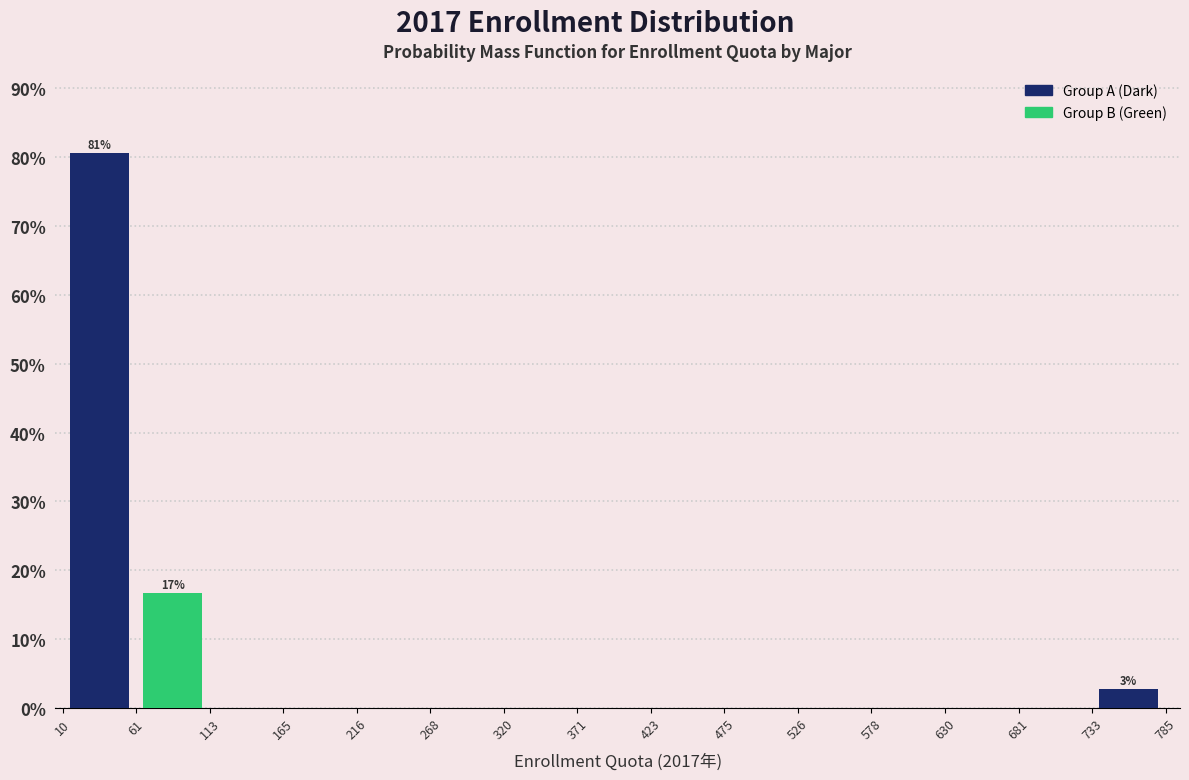

Which range on the x-axis has the tallest bar?

10 to 61